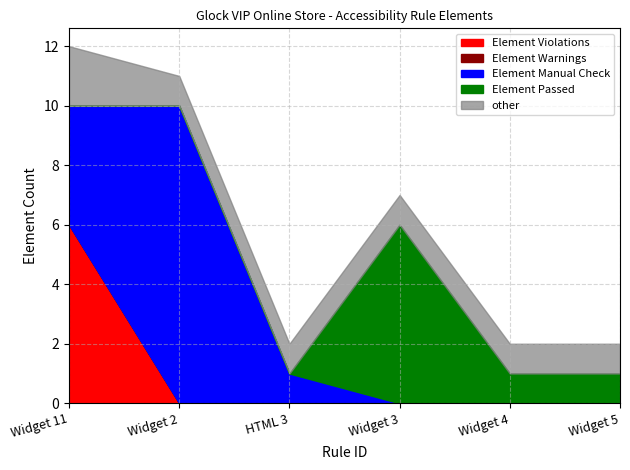

At which category does the chart reach its minimum across all series?

Widget 2